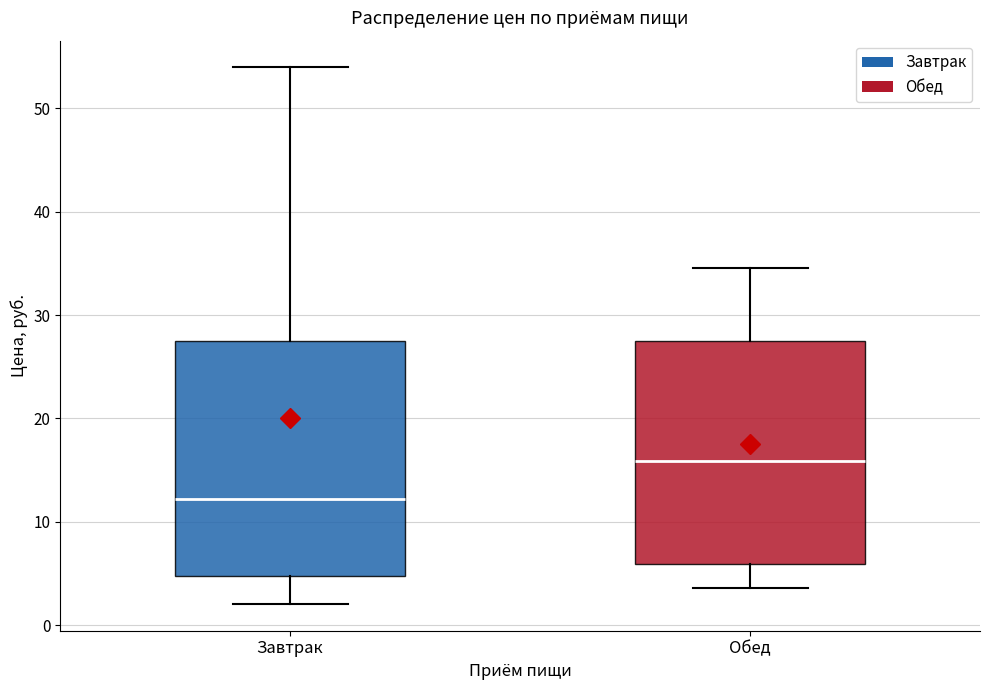

Reading left to right, read every box against the y-axis: the position of its median line, the range the box covers, and the ends of its whiskers. The values are not printed on the chart, so give them approximately, as read against the axis.

Завтрак: median 12, box 5 to 27, whiskers 2 to 54
Обед: median 16, box 6 to 28, whiskers 4 to 35